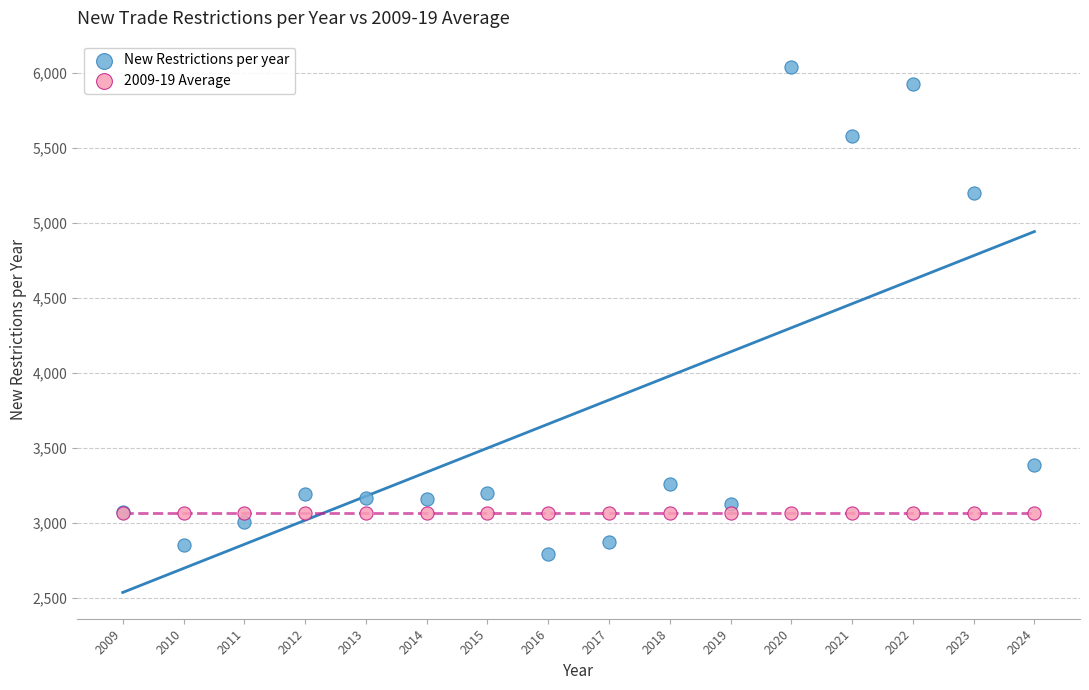

Which series reaches the maximum Y coordinate?

New Restrictions per year